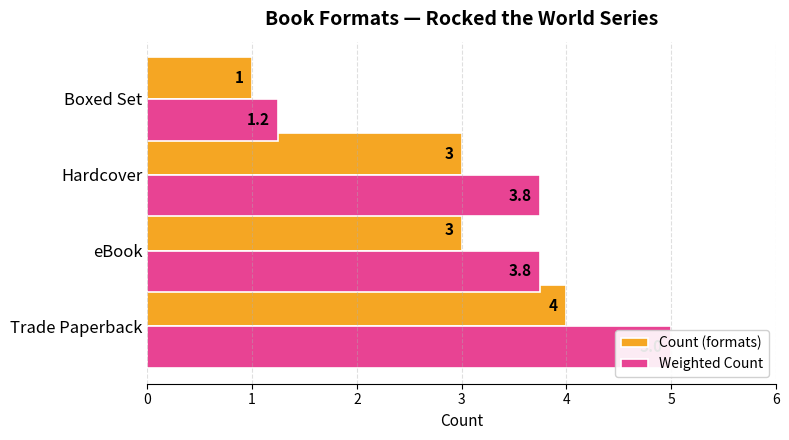

What is the difference between the maximum and minimum values in the Weighted Count series?

3.8